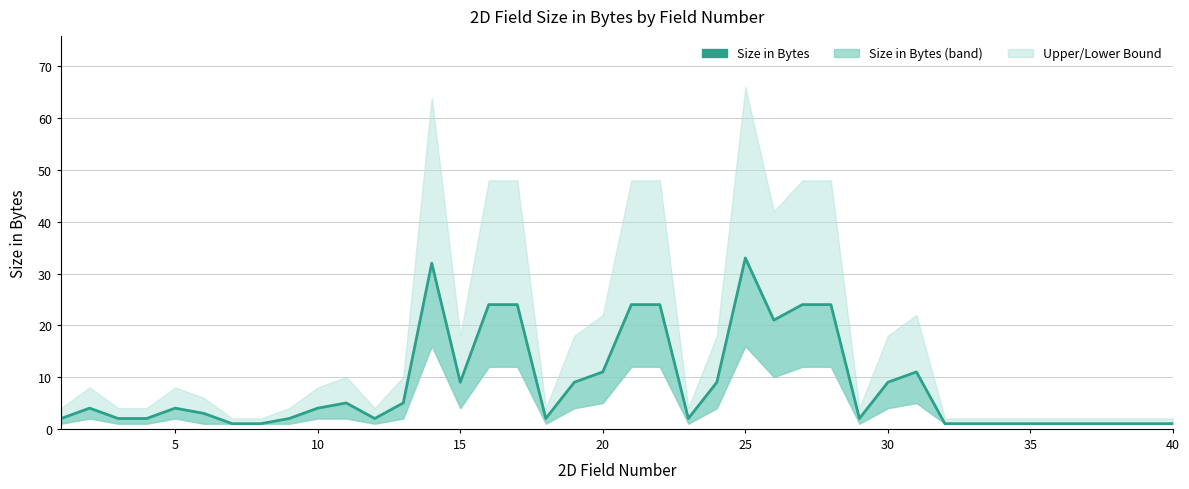

What is the value of the 35th point from the left?

1